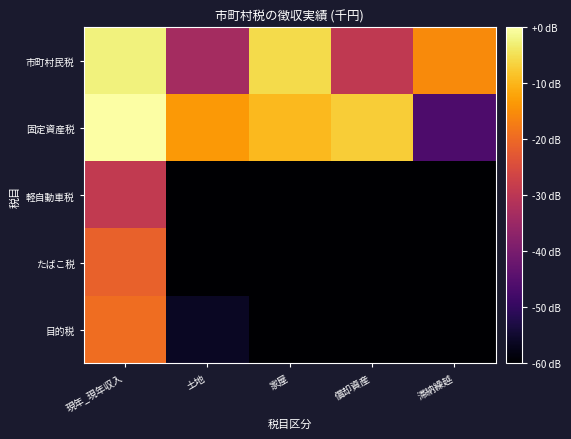

Which has a higher value, 家屋 or 滞納繰越?

家屋